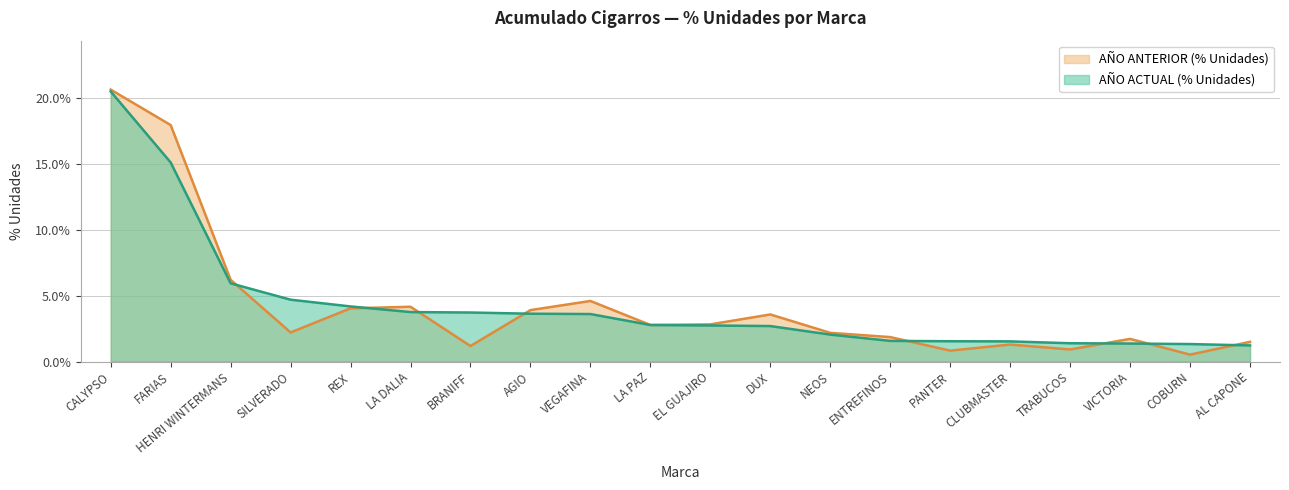

Rank the series by their average value, from lowest to highest.

AÑO ANTERIOR (% Unidades), AÑO ACTUAL (% Unidades)